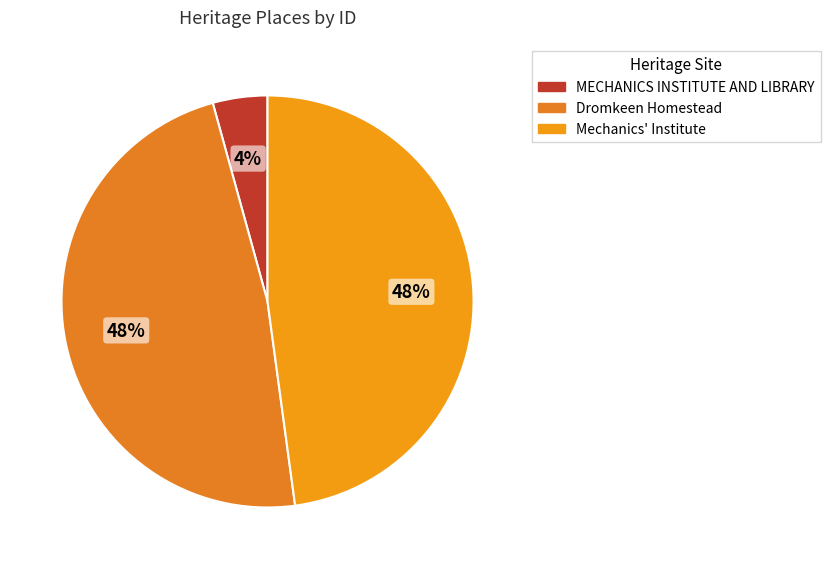

What percentage is the Mechanics' Institute slice, to the nearest percent?

48%